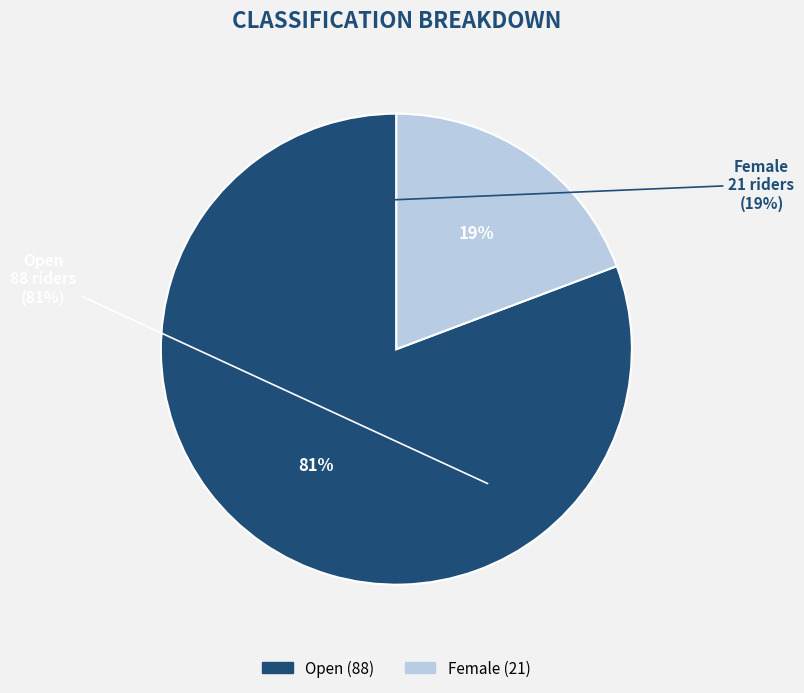

Rank the categories by value from lowest to highest.

Female, Open